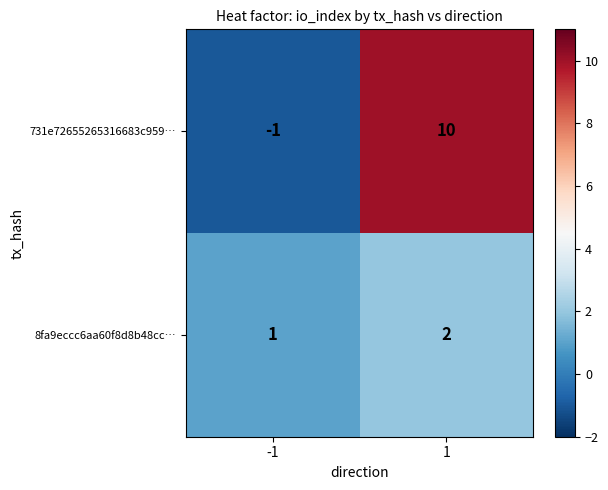

What is the difference between the highest and lowest values at 1?

8